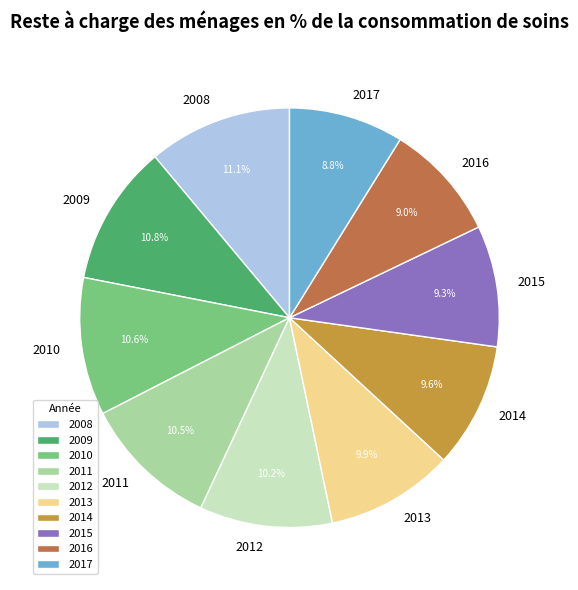

True or false: 2014 accounts for 19% of the total.

False